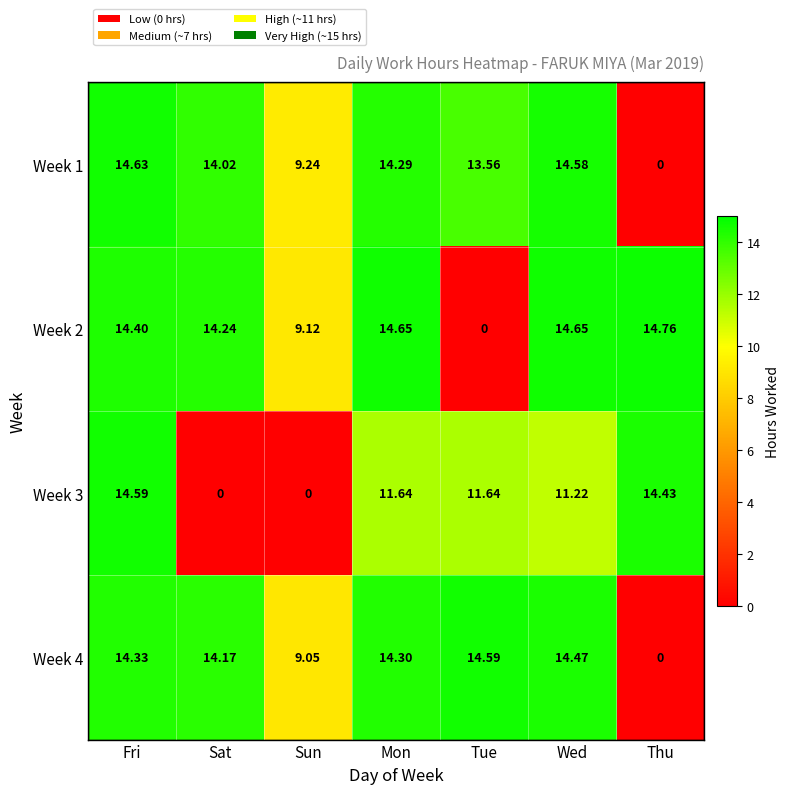

How many data points in Week 3 are less than 11?

2